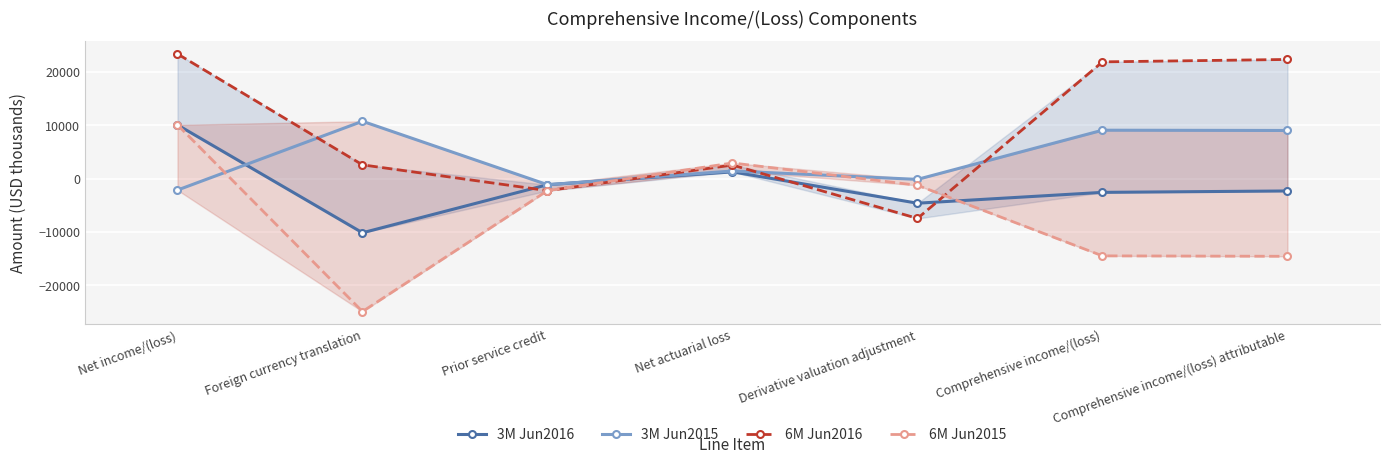

What is the total value across all series at Foreign currency translation?

-21624